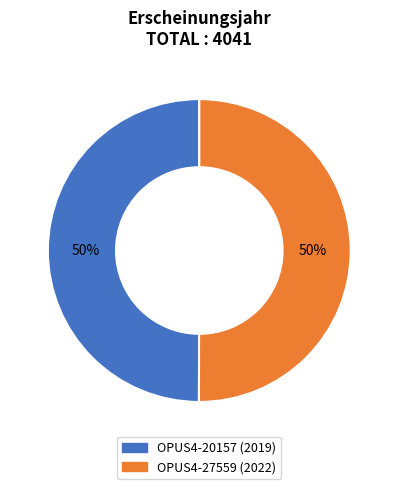

To the nearest percent, what is the combined percentage of OPUS4-27559 and OPUS4-20157?

100%